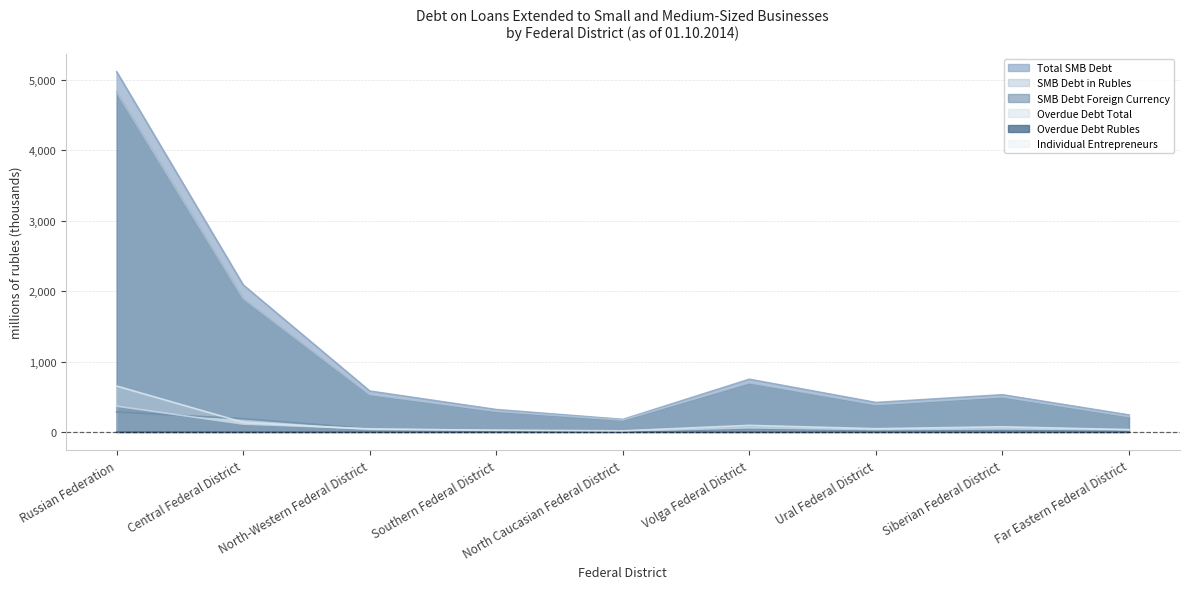

How many data points does each series have?

9